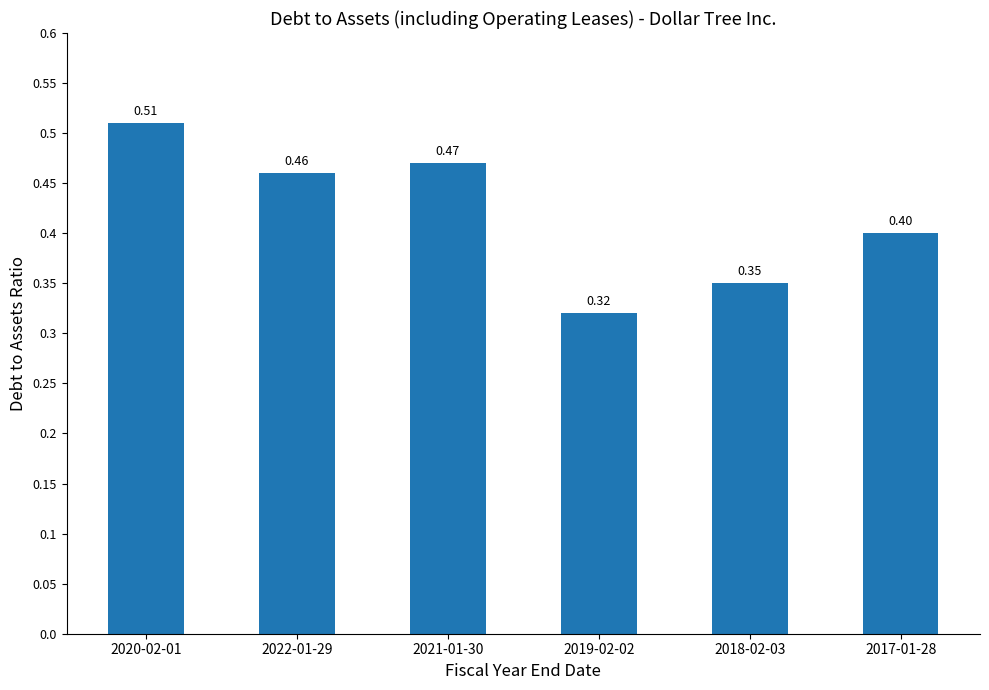

What is the sum of the values at 2017-01-28 and 2019-02-02?

0.7